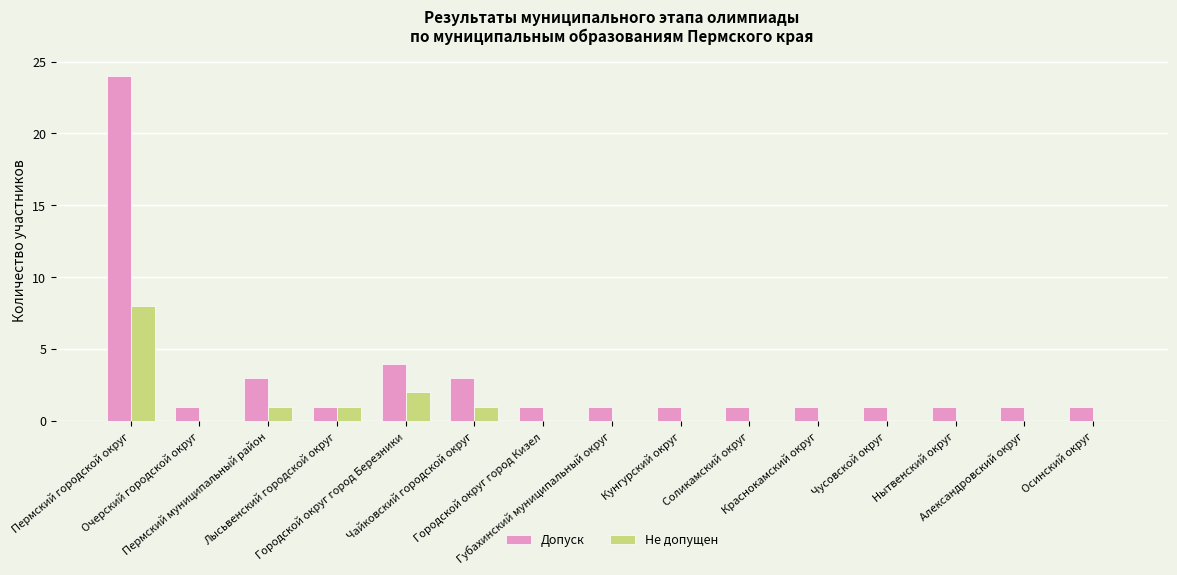

Reading left to right, what are all the values shown in this chart?

Допуск: Пермский городской округ=24	Очерский городской округ=1	Пермский муниципальный район=3	Лысьвенский городской округ=1	Городской округ город Березники=4	Чайковский городской округ=3	Городской округ город Кизел=1	Губахинский муниципальный округ=1	Кунгурский округ=1	Соликамский округ=1	Краснокамский округ=1	Чусовской округ=1	Нытвенский округ=1	Александровский округ=1	Осинский округ=1
Не допущен: Пермский городской округ=8	Очерский городской округ=0	Пермский муниципальный район=1	Лысьвенский городской округ=1	Городской округ город Березники=2	Чайковский городской округ=1	Городской округ город Кизел=0	Губахинский муниципальный округ=0	Кунгурский округ=0	Соликамский округ=0	Краснокамский округ=0	Чусовской округ=0	Нытвенский округ=0	Александровский округ=0	Осинский округ=0